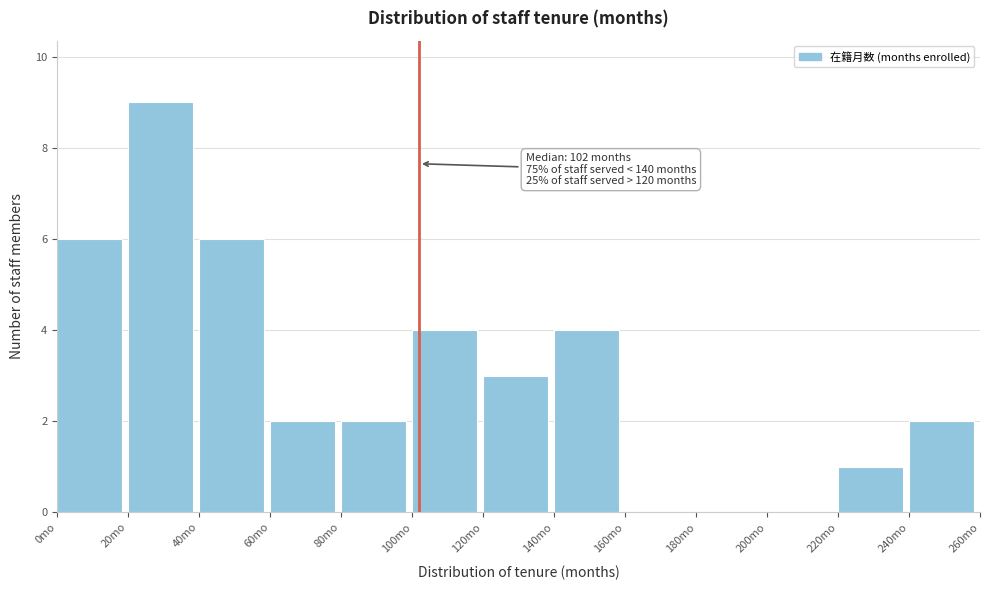

Which range on the x-axis has the tallest bar?

20 to 40